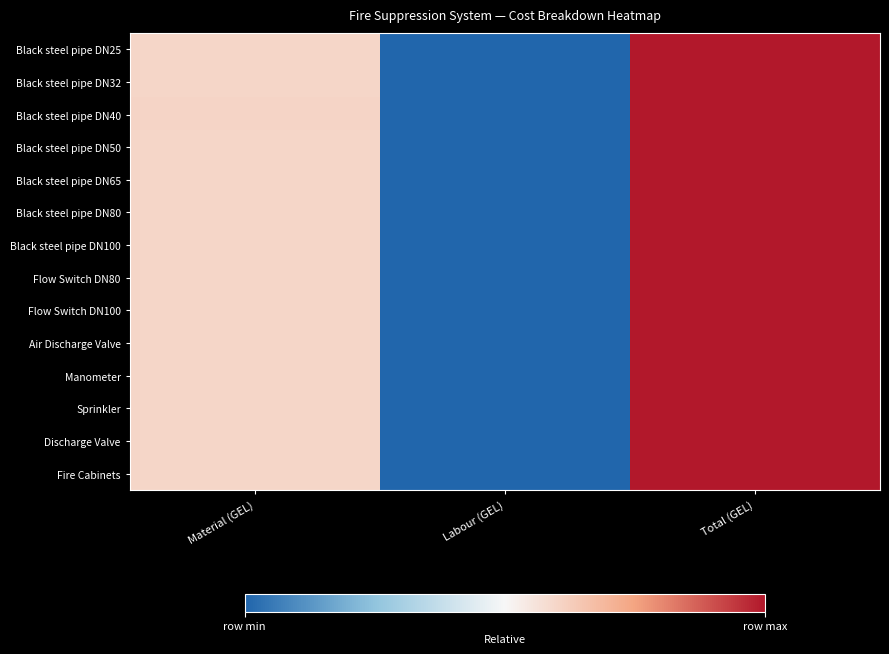

Reading left to right, list all the values displayed in this chart.

Black steel pipe DN25: Material (GEL)=0.6	Labour (GEL)=0.0	Total (GEL)=1.0
Black steel pipe DN32: Material (GEL)=0.6	Labour (GEL)=0.0	Total (GEL)=1.0
Black steel pipe DN40: Material (GEL)=0.6	Labour (GEL)=0.0	Total (GEL)=1.0
Black steel pipe DN50: Material (GEL)=0.6	Labour (GEL)=0.0	Total (GEL)=1.0
Black steel pipe DN65: Material (GEL)=0.6	Labour (GEL)=0.0	Total (GEL)=1.0
Black steel pipe DN80: Material (GEL)=0.6	Labour (GEL)=0.0	Total (GEL)=1.0
Black steel pipe DN100: Material (GEL)=0.6	Labour (GEL)=0.0	Total (GEL)=1.0
Flow Switch DN80: Material (GEL)=0.6	Labour (GEL)=0.0	Total (GEL)=1.0
Flow Switch DN100: Material (GEL)=0.6	Labour (GEL)=0.0	Total (GEL)=1.0
Air Discharge Valve: Material (GEL)=0.6	Labour (GEL)=0.0	Total (GEL)=1.0
Manometer: Material (GEL)=0.6	Labour (GEL)=0.0	Total (GEL)=1.0
Sprinkler: Material (GEL)=0.6	Labour (GEL)=0.0	Total (GEL)=1.0
Discharge Valve: Material (GEL)=0.6	Labour (GEL)=0.0	Total (GEL)=1.0
Fire Cabinets: Material (GEL)=0.6	Labour (GEL)=0.0	Total (GEL)=1.0